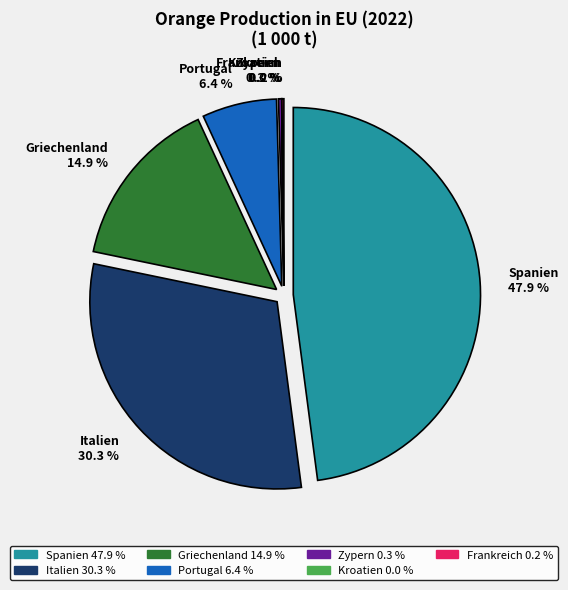

What is the change in value from Griechenland to Zypern?

-857.7